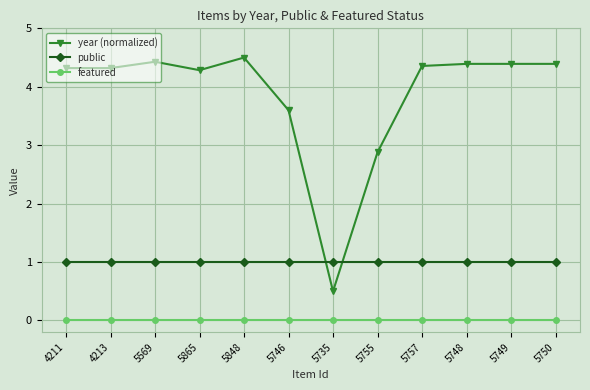

What is the label of the 1st point from the right?

5750